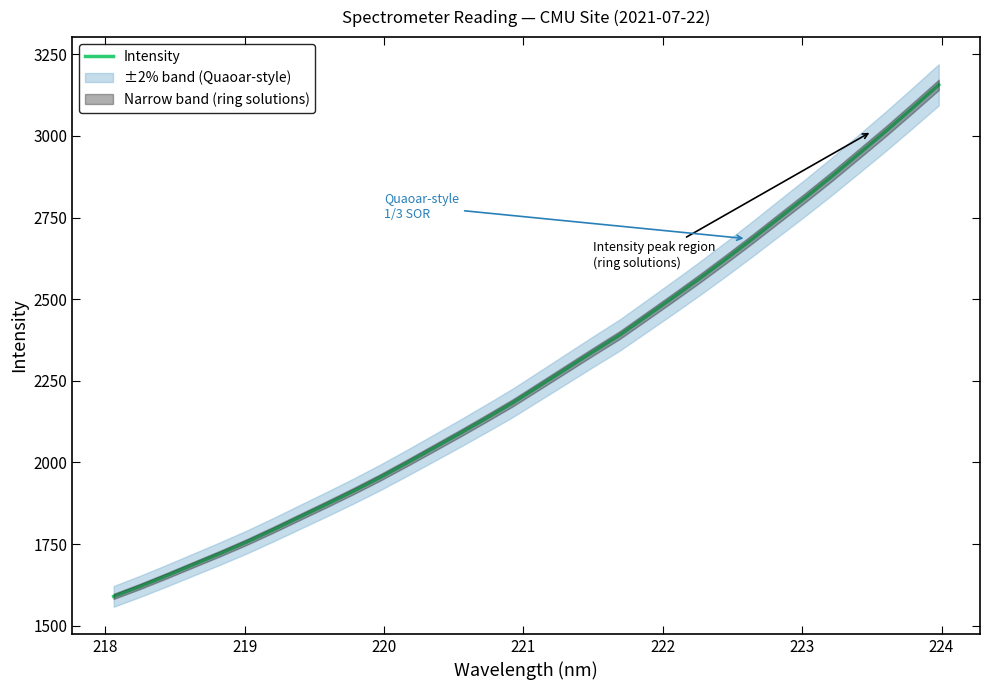

What is the lowest value of the Intensity series?

1589.5